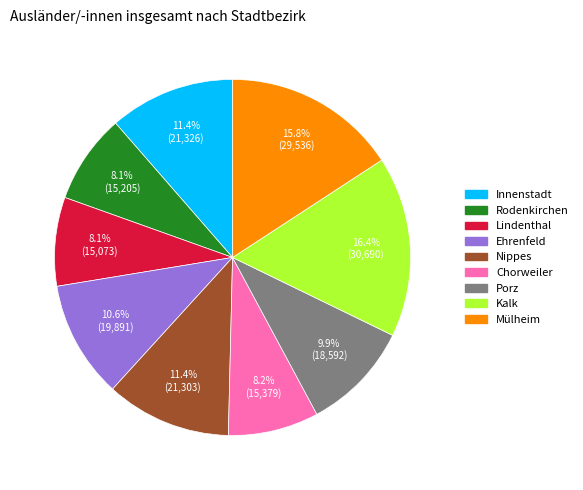

To the nearest percent, what portion does Kalk represent?

16%